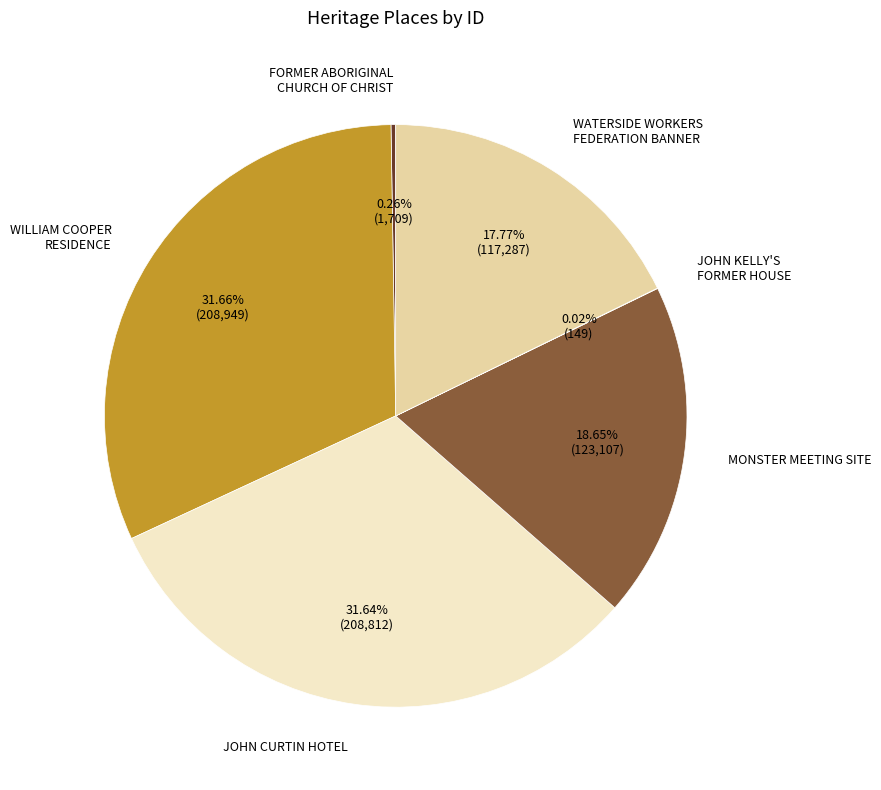

Is there any slice that represents more than half of the pie?

No